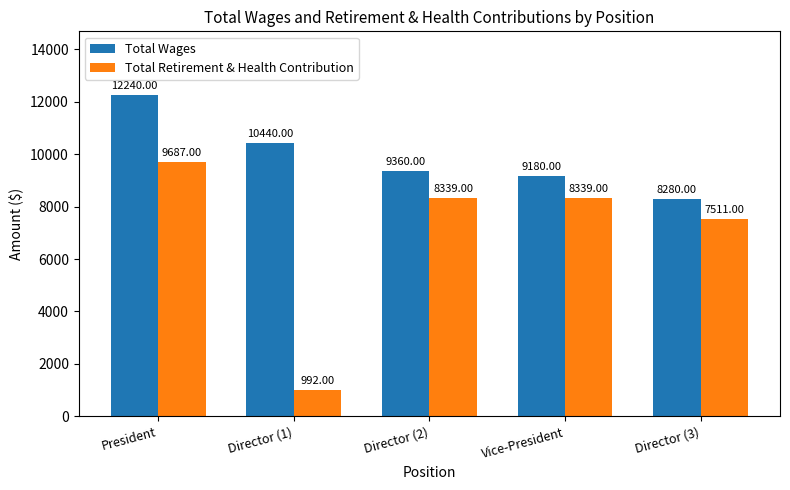

At how many categories does at least one series exceed 11119?

1